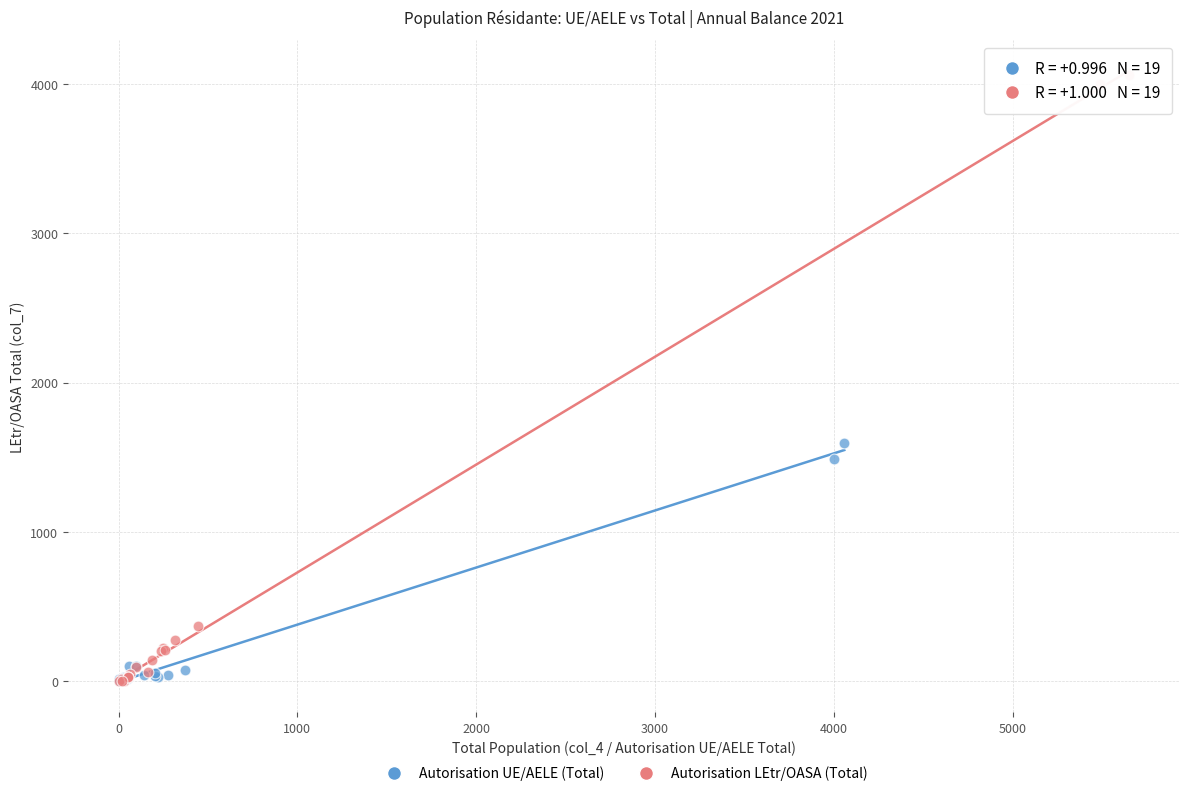

Which series has the widest spread of Y values?

Autorisation LEtr/OASA (Total)